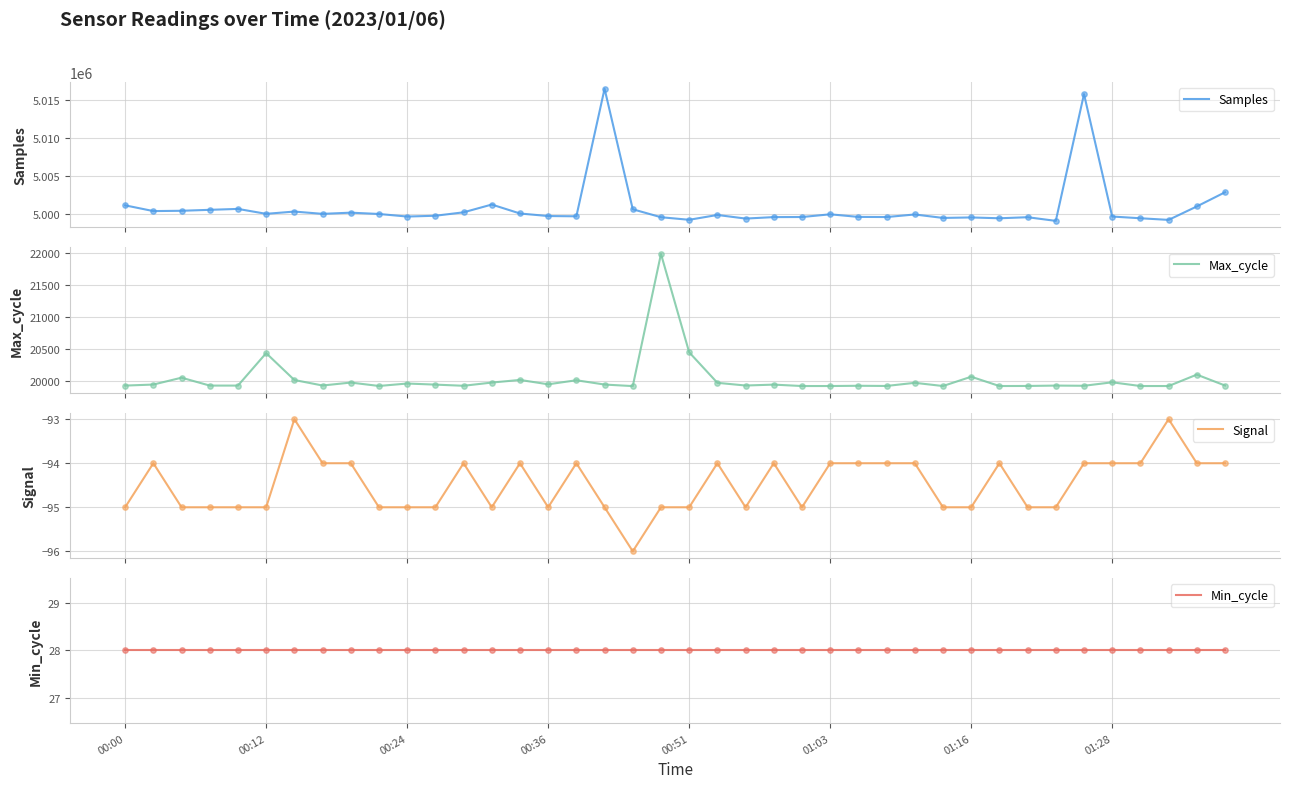

Which series contains the highest Y value?

Samples